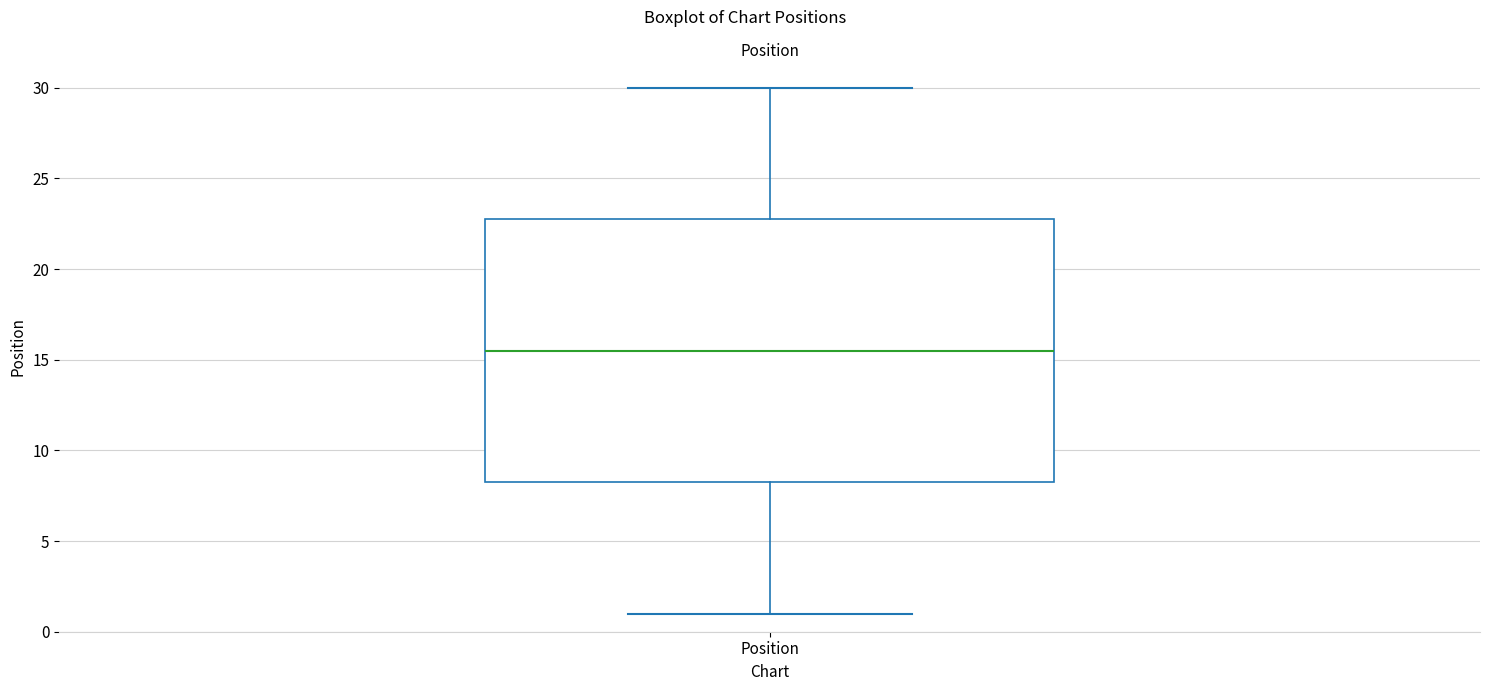

Where does the median line of the box for Position sit on the y-axis? The values are not printed on the chart, so give them approximately, as read against the axis.

15.5